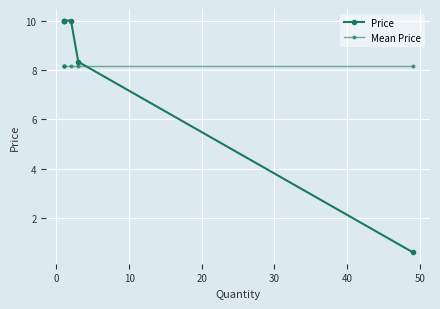

True or false: Mean Price and Price intersect in this chart.

True